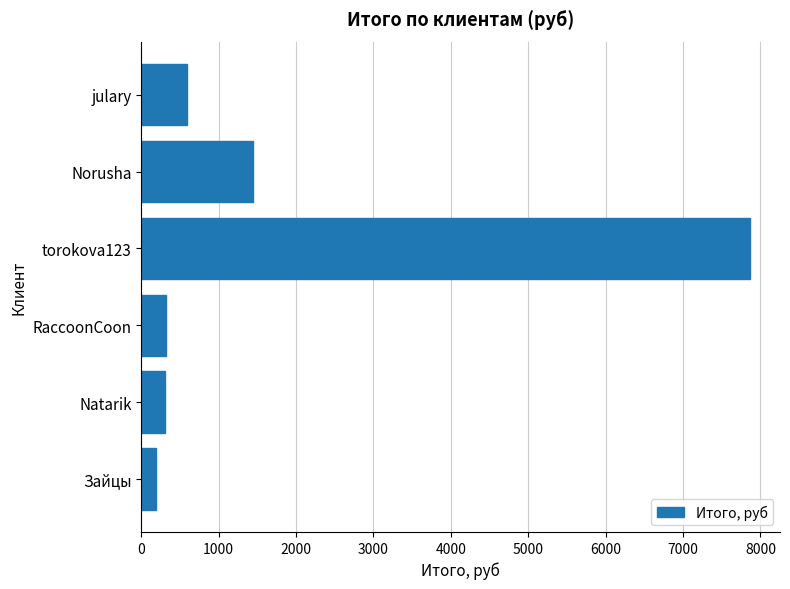

The value at torokova123 is 3099.3. True or false?

False